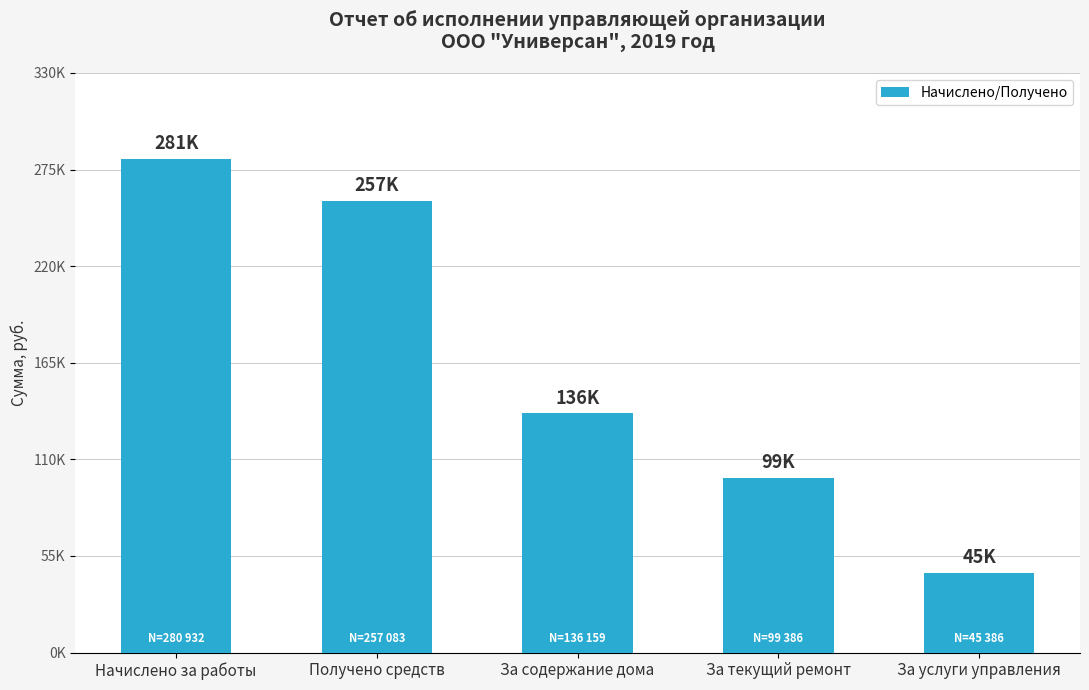

What is the label of the 1st bar from the right?

За услуги управления